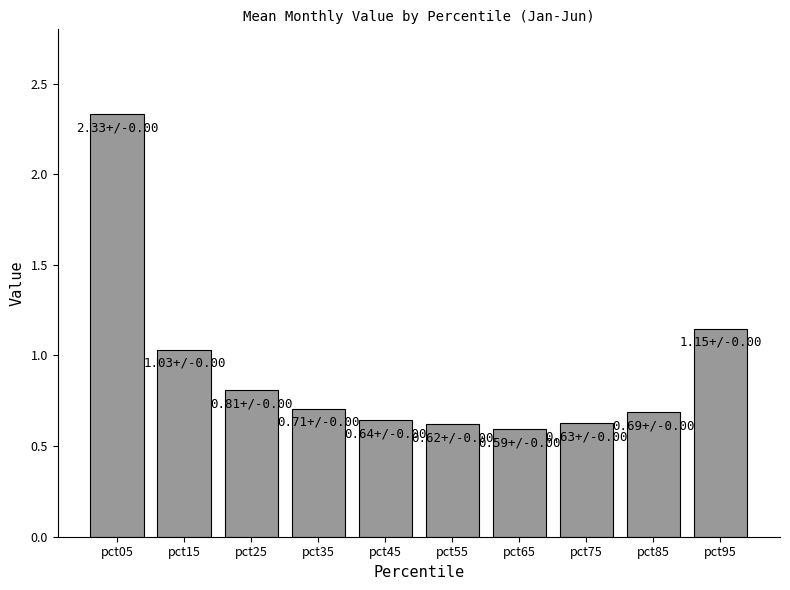

What is the sum of the values at pct25 and pct65?

1.4